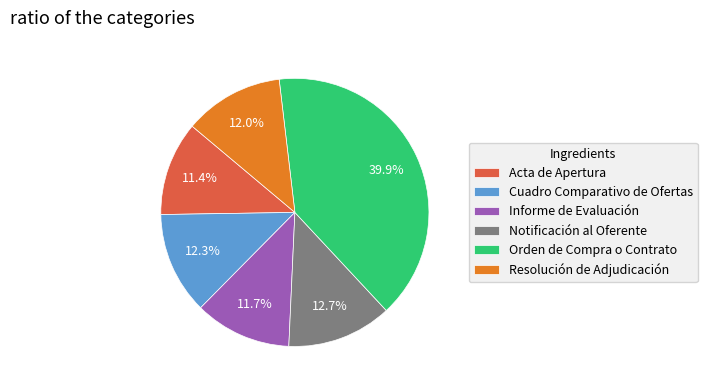

Does Informe de Evaluación account for over 50% of the chart?

No